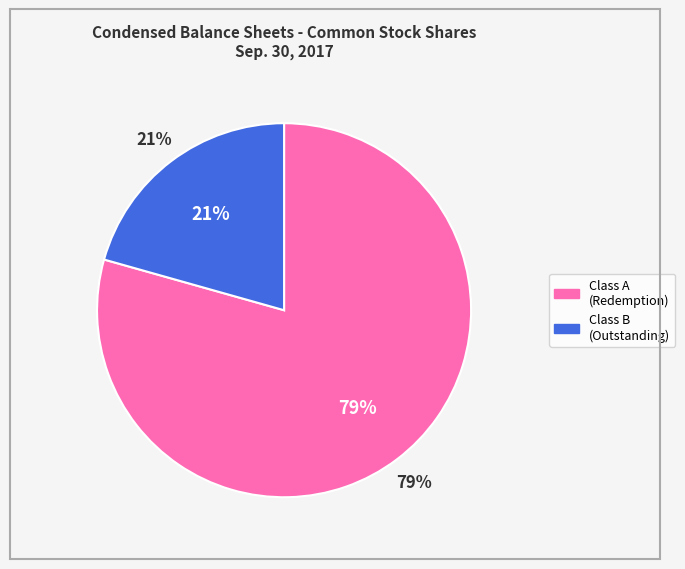

The Class A Common Stock (Shares subject to redemption) slice represents 88% of the pie. True or false?

False